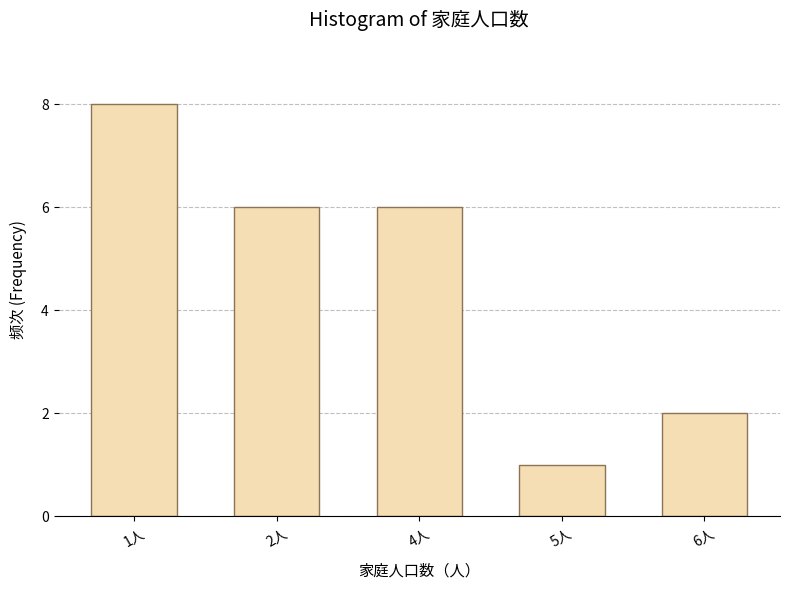

Between 6人 and 4人, which is larger?

4人